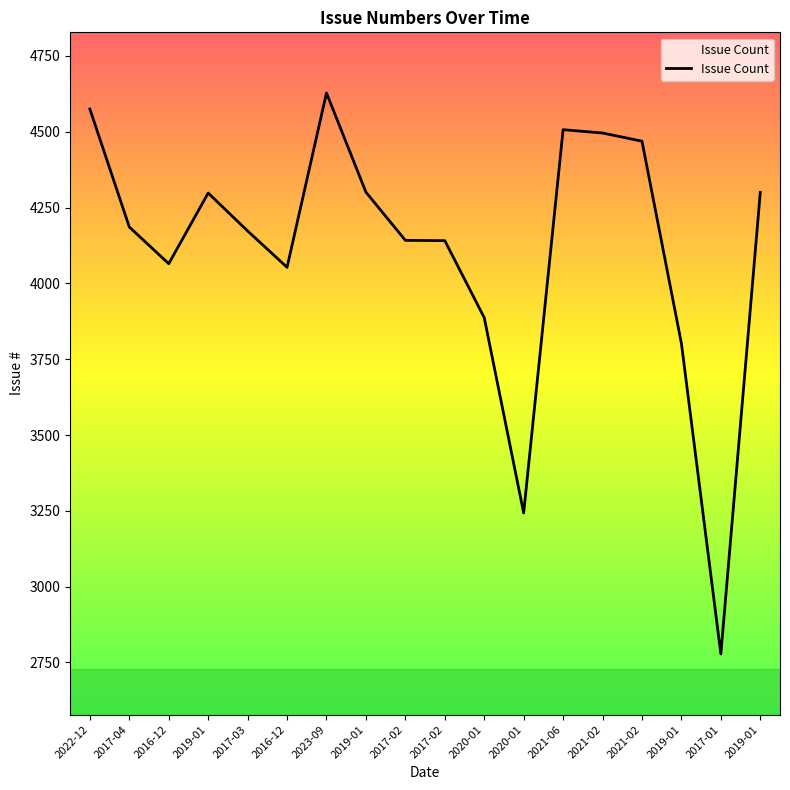

How many lines are shown in the chart?

1